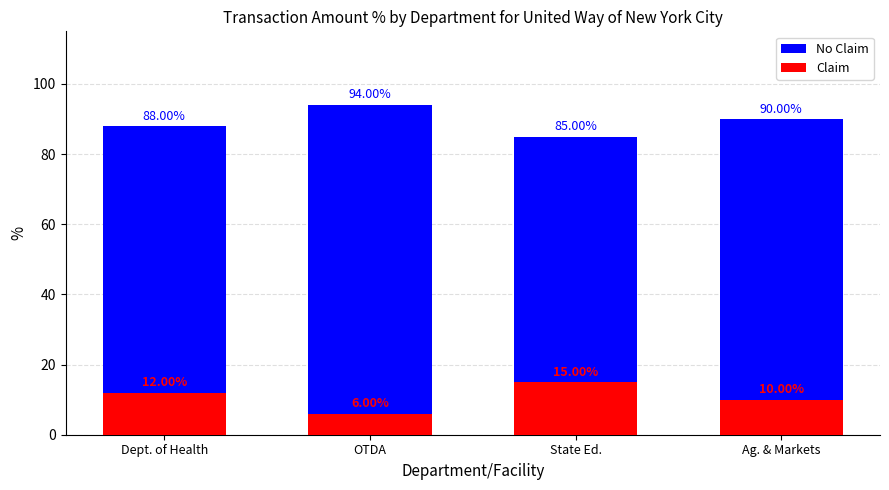

Read the Claim value at State Ed..

15